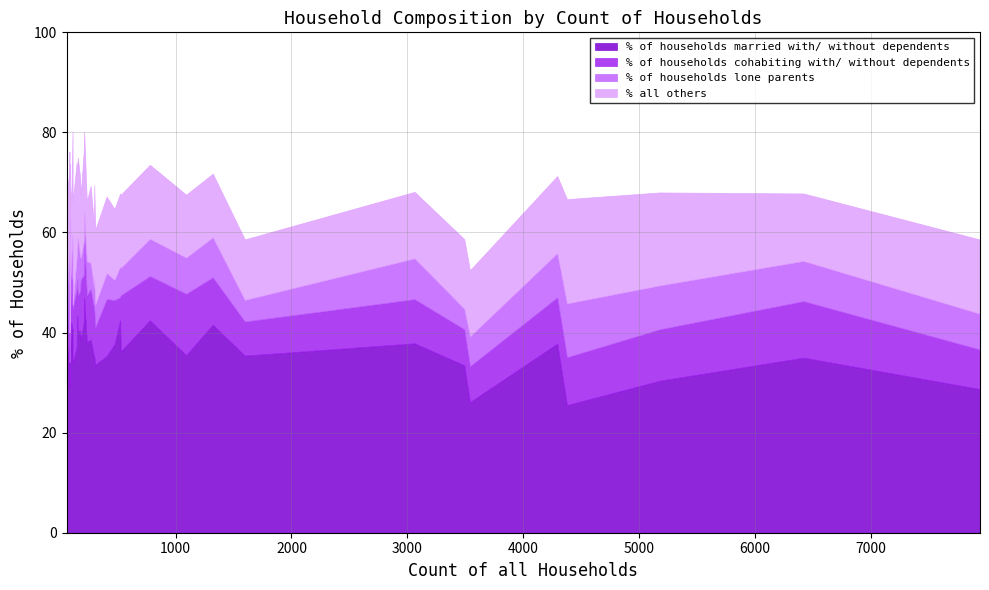

How many interior local peaks does the % of households cohabiting with/ without dependents series have?

12